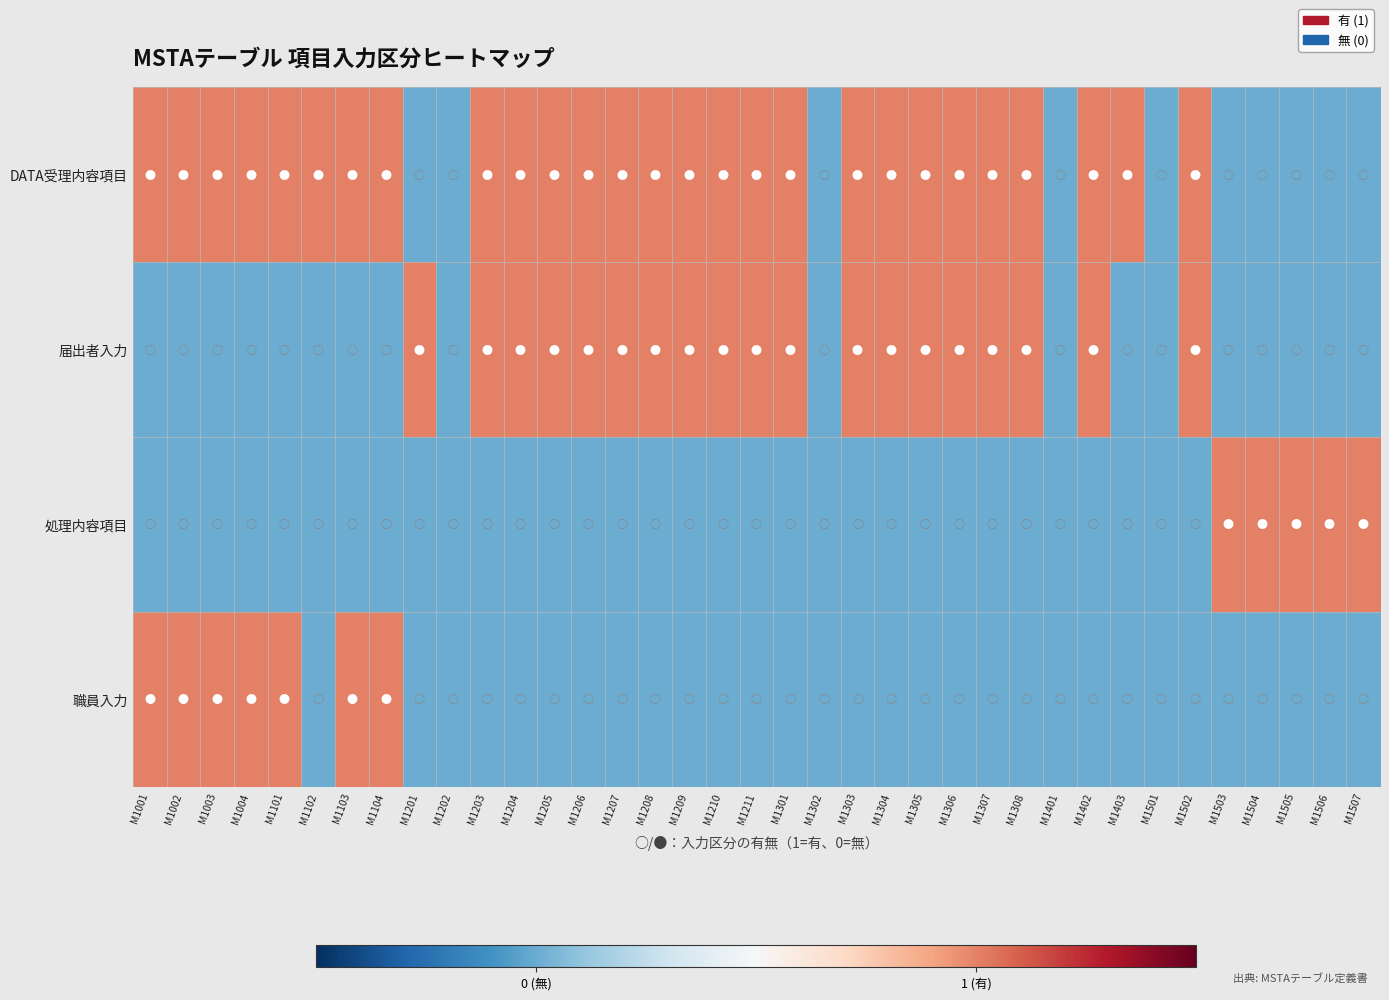

Which series has the largest range (max minus min)?

DATA受理内容項目